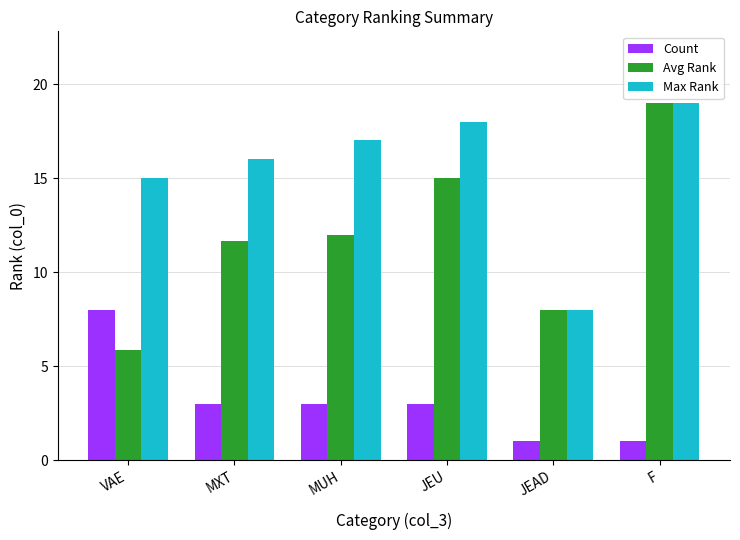

The Count series shows 8.0 at VAE. True or false?

True